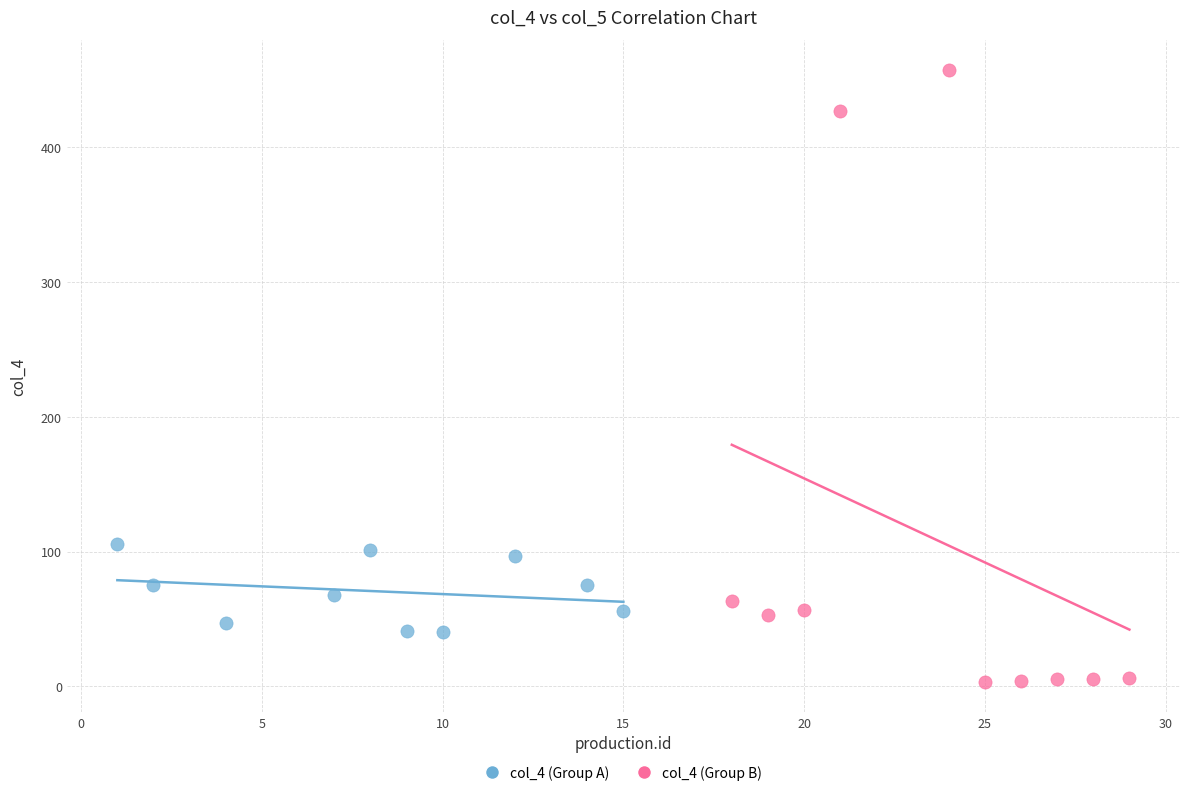

What are all the series names shown in the legend?

col_4 (Group A), col_4 (Group B)